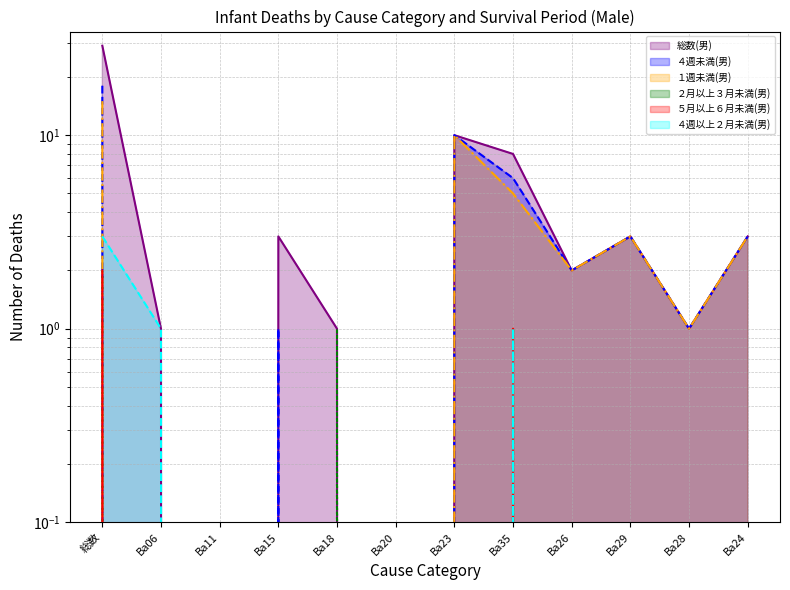

Which series changed the most between Ba23 and Ba29?

総数(男) (line)